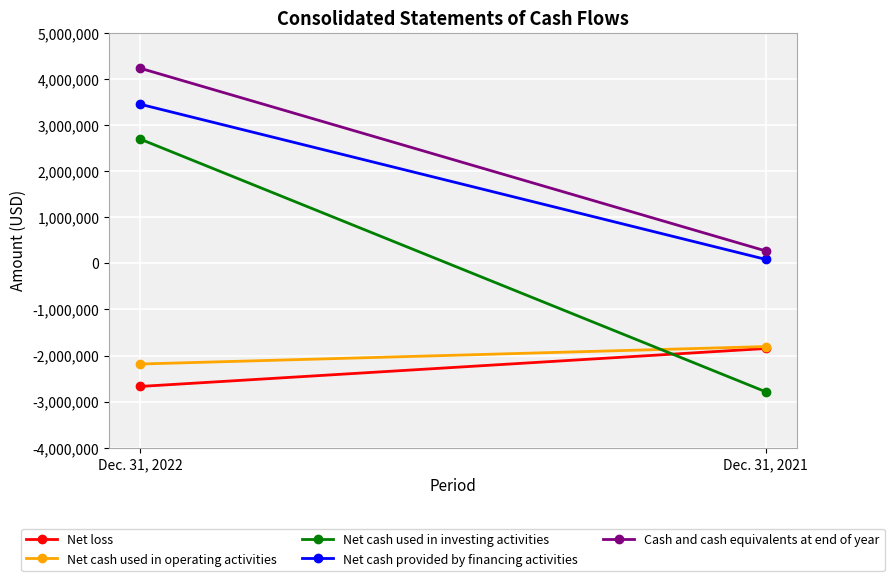

What is the minimum value shown in the chart?

-2784710